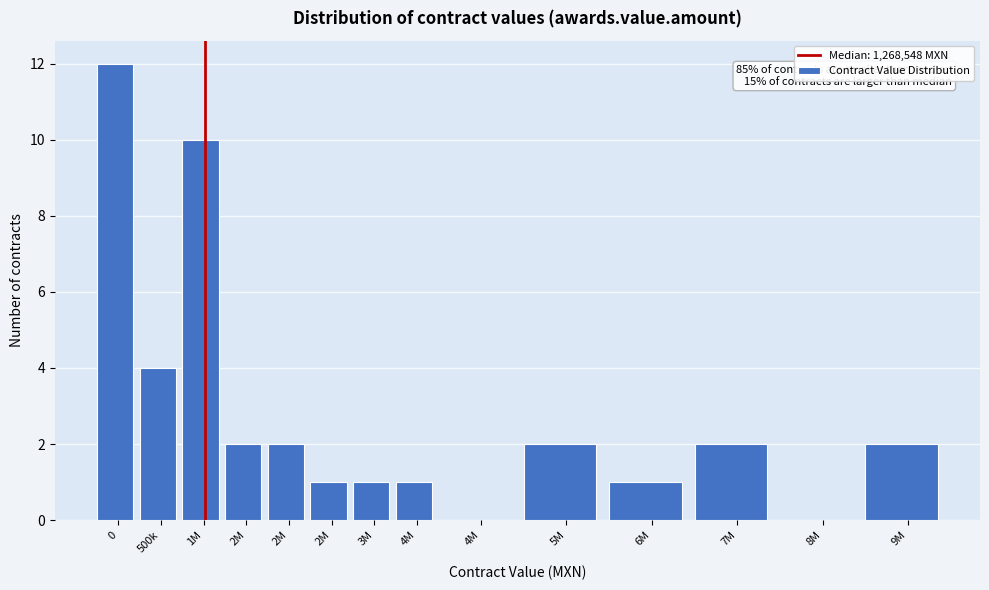

Are the bars horizontal?

No